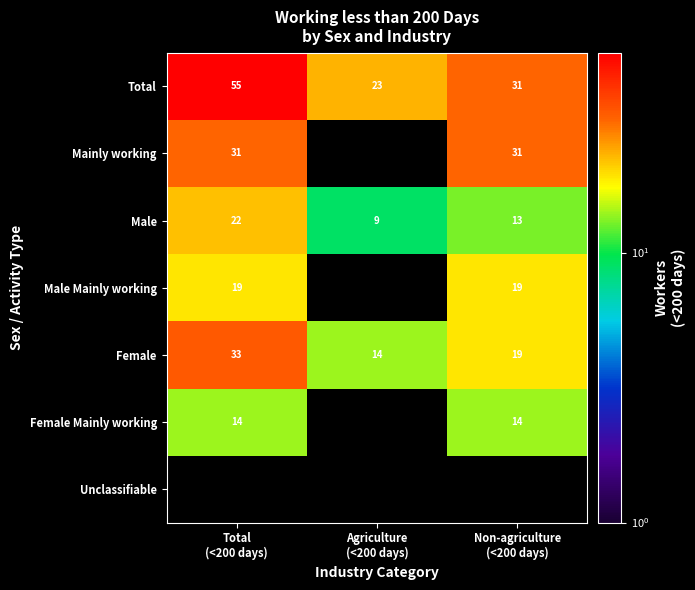

What is the difference between the second highest and minimum values in the Female series?

5